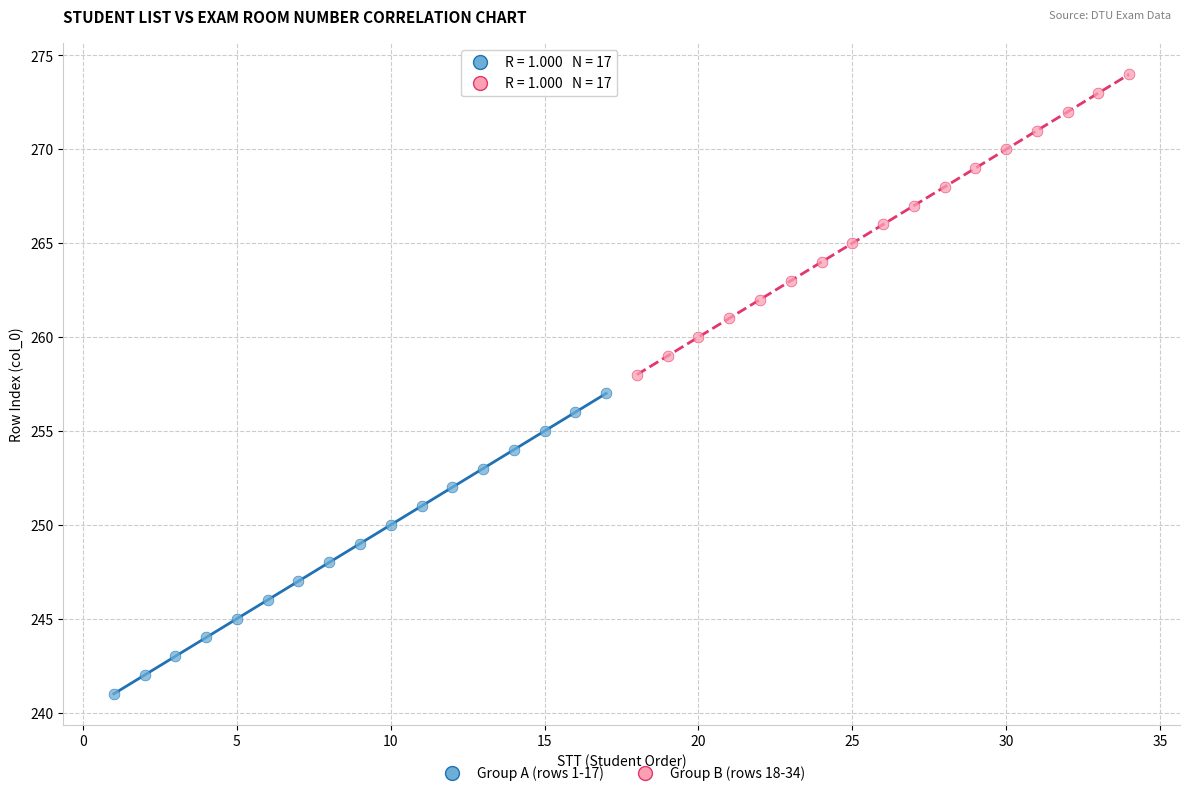

Which series reaches the maximum Y coordinate?

Group B (rows 18-34)